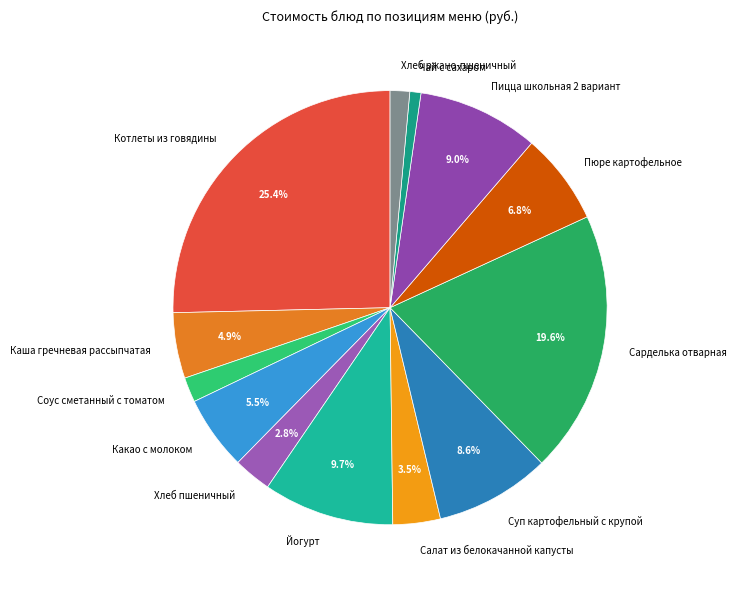

True or false: Йогурт accounts for 1% of the total.

False